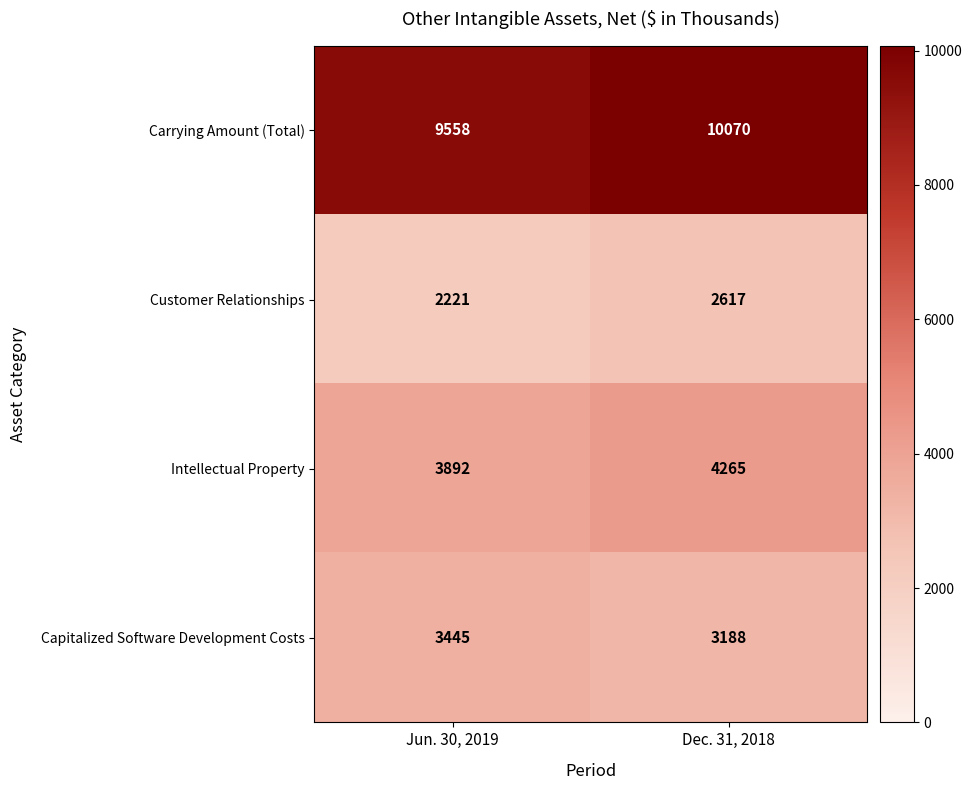

True or false: Customer Relationships has a value of 2617 at Dec. 31, 2018.

True